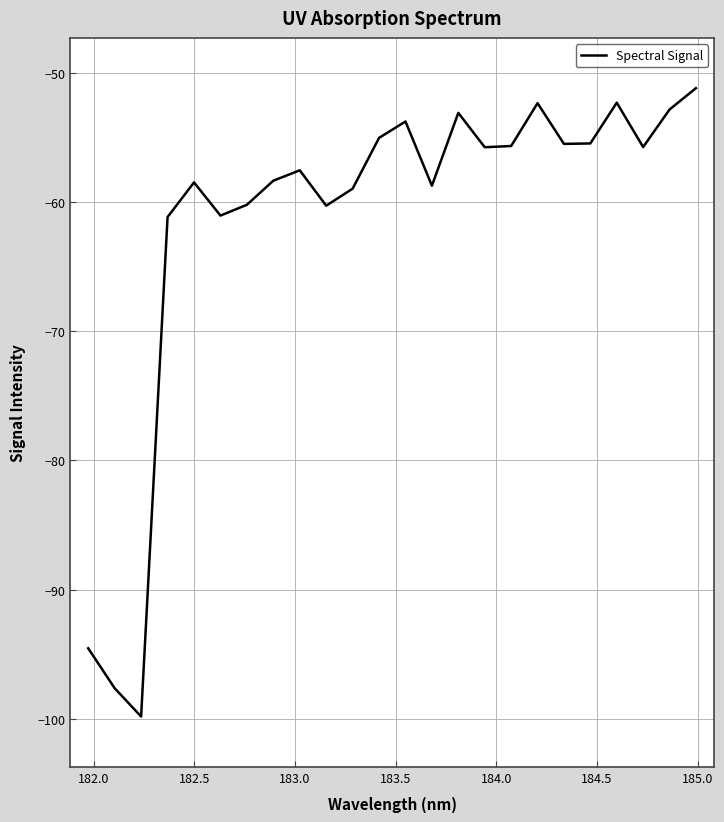

What is the maximum value shown in the chart?

-51.2